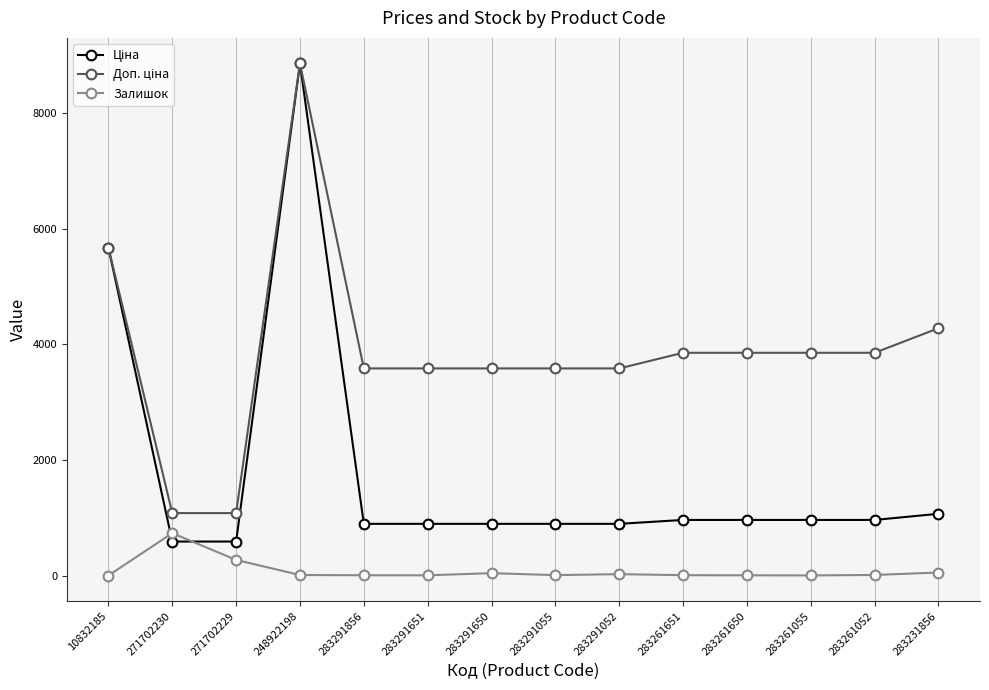

What is the maximum value for Залишок?

735.0